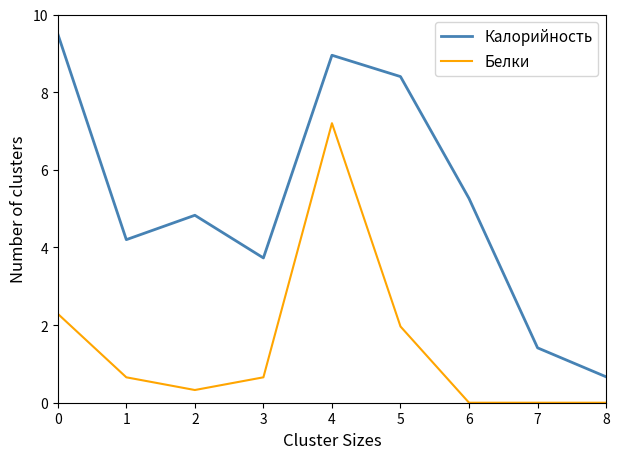

What is the sum of the Белки values at 1 and 4?

7.9